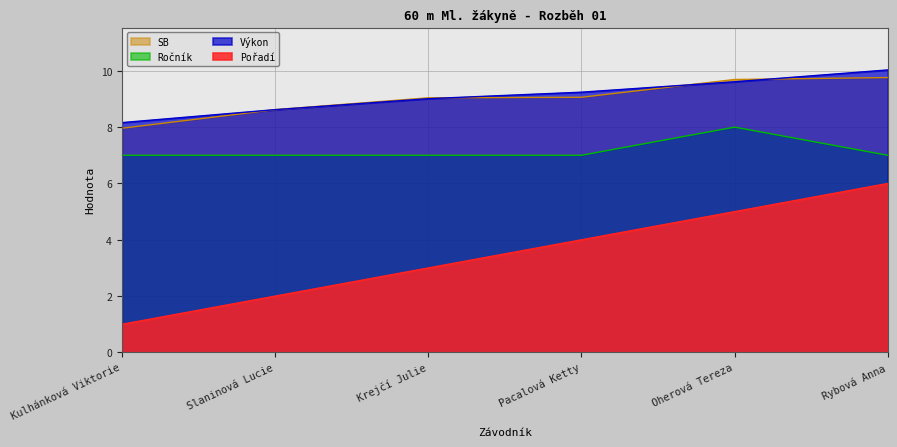

Is it true that Výkon equals 15.9 at Rybová Anna?

False